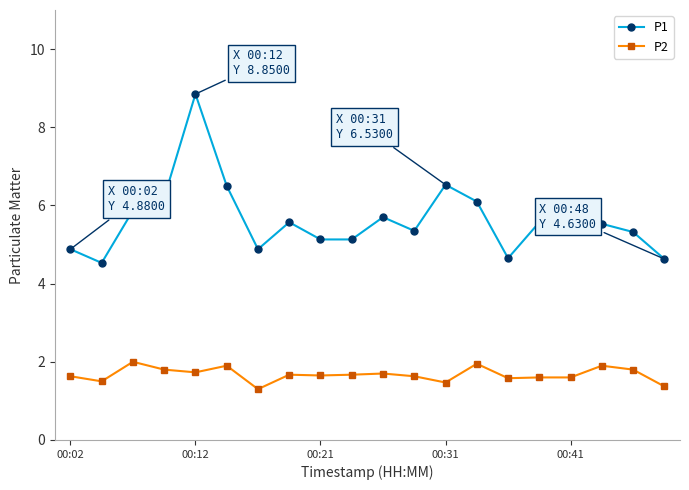

Rank the series by their average value, from highest to lowest.

P1, P2